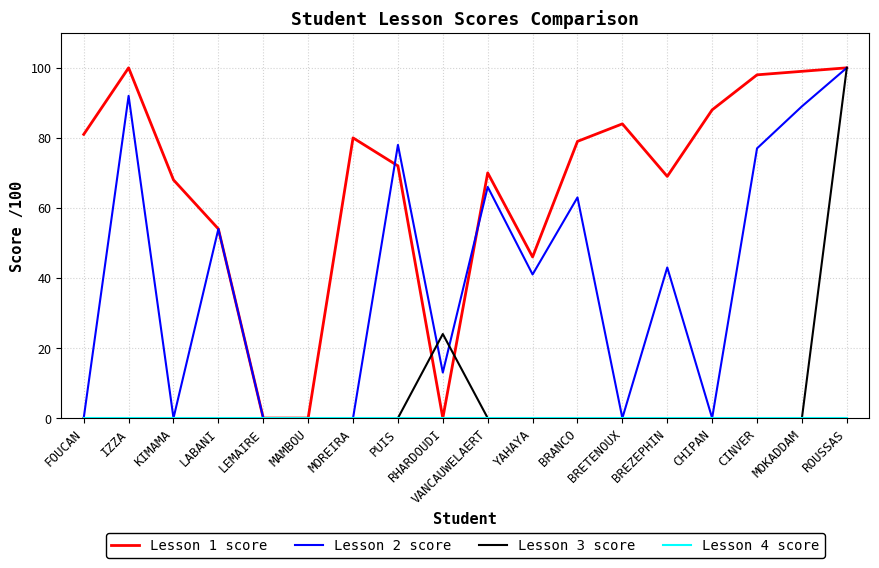

What is the difference between the highest and lowest values at FOUCAN?

81